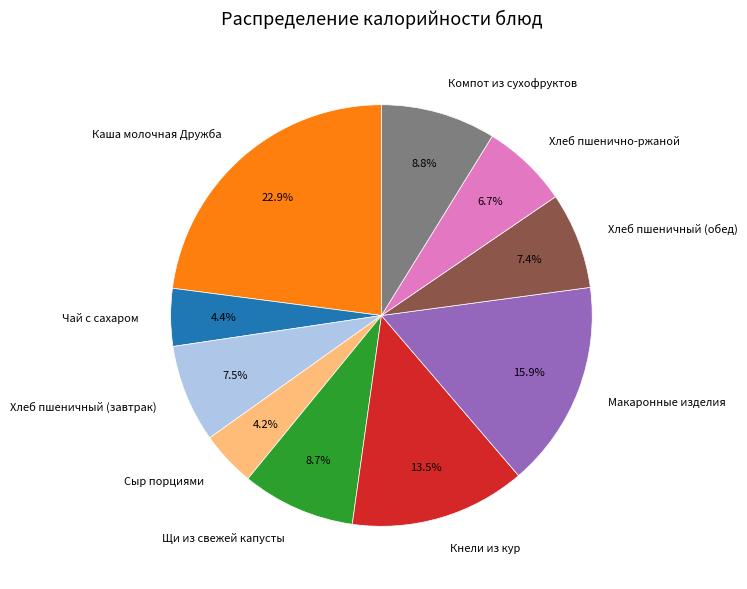

The Щи из свежей капусты slice represents 9% of the pie. True or false?

True